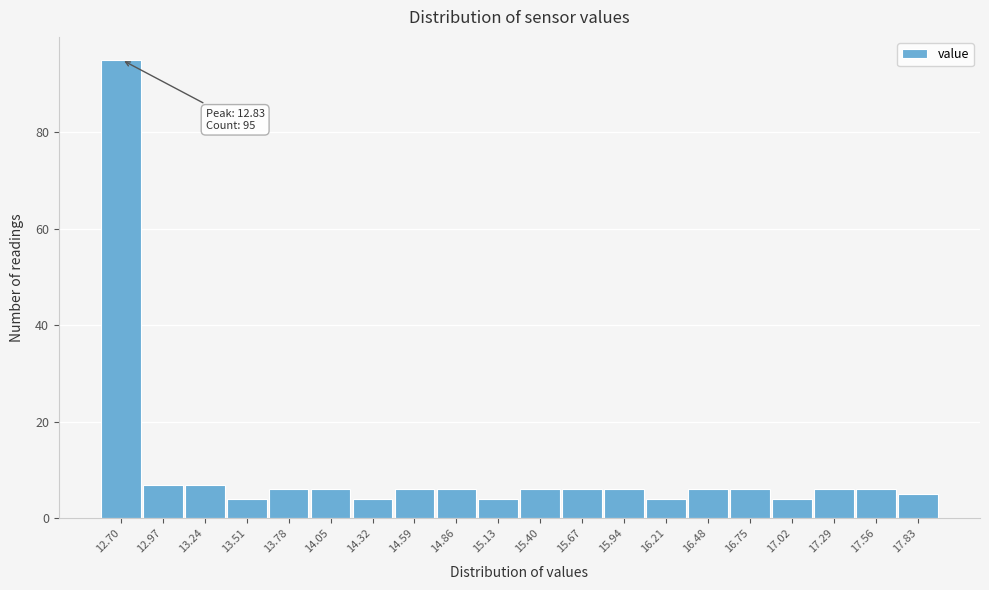

Reading left to right, list all the values displayed in this chart.

95	7	7	4	6	6	4	6	6	4	6	6	6	4	6	6	4	6	6	5